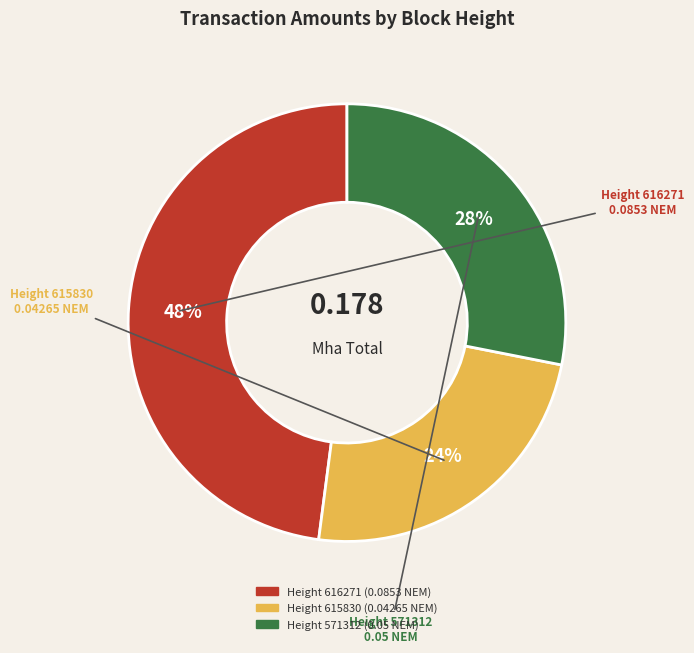

How many segments does this pie chart have?

3